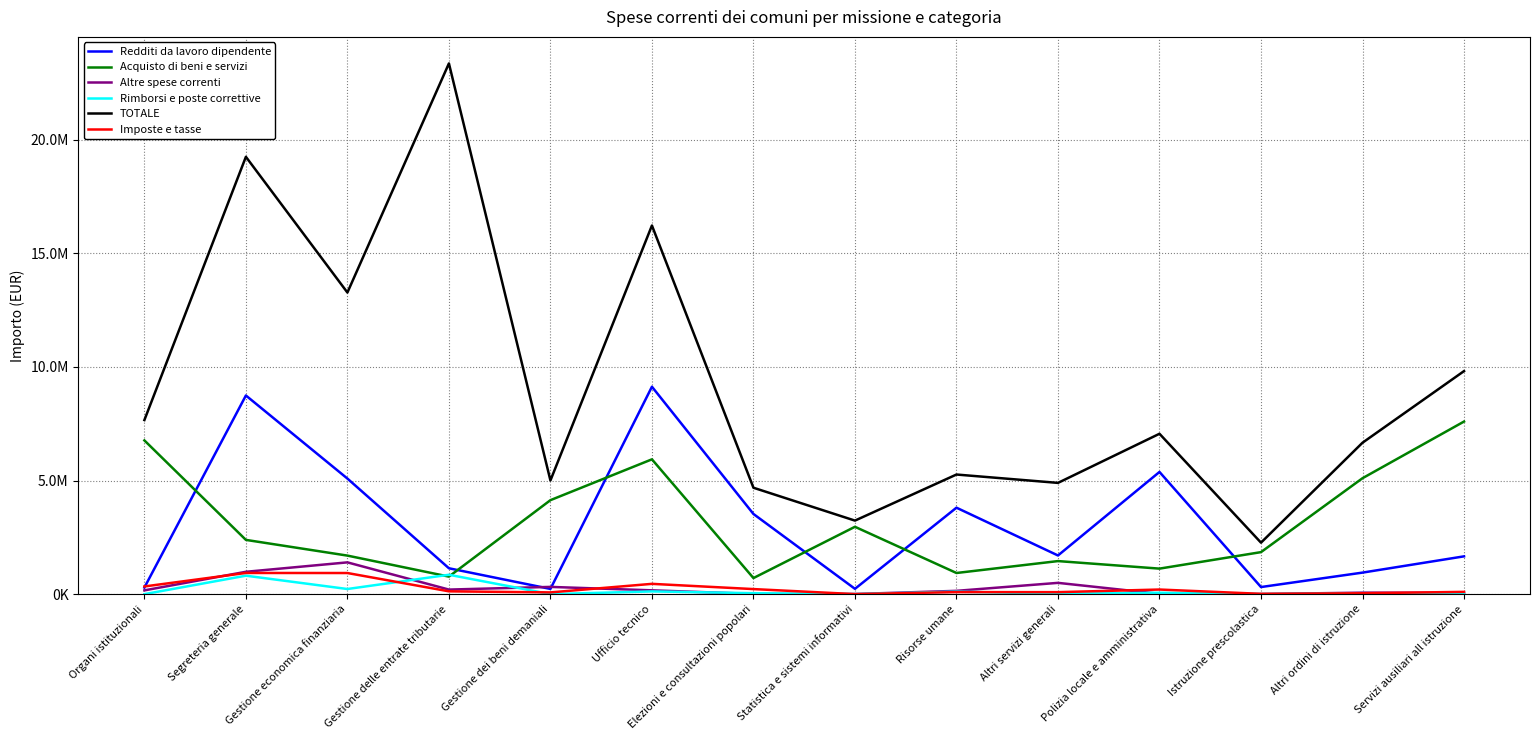

Reading right to left, extract all data points from this chart.

Redditi da lavoro dipendente: Servizi ausiliari all istruzione=1663009.6	Altri ordini di istruzione=947492.7	Istruzione prescolastica=312556.2	Polizia locale e amministrativa=5376552.1	Altri servizi generali=1701581.0	Risorse umane=3804253.0	Statistica e sistemi informativi=233990.9	Elezioni e consultazioni popolari=3527526.6	Ufficio tecnico=9126199.5	Gestione dei beni demaniali=229690.8	Gestione delle entrate tributarie=1138723.0	Gestione economica finanziaria=5085955.6	Segreteria generale=8740409.9	Organi istituzionali=289976.3
Acquisto di beni e servizi: Servizi ausiliari all istruzione=7594063.1	Altri ordini di istruzione=5100869.6	Istruzione prescolastica=1848803.1	Polizia locale e amministrativa=1122891.9	Altri servizi generali=1454761.1	Risorse umane=930734.2	Statistica e sistemi informativi=2963689.7	Elezioni e consultazioni popolari=707395.4	Ufficio tecnico=5932013.2	Gestione dei beni demaniali=4135082.5	Gestione delle entrate tributarie=771936.4	Gestione economica finanziaria=1695988.4	Segreteria generale=2387165.2	Organi istituzionali=6764724.2
Altre spese correnti: Servizi ausiliari all istruzione=56217.6	Altri ordini di istruzione=65993.6	Istruzione prescolastica=4737.0	Polizia locale e amministrativa=14992.9	Altri servizi generali=496684.4	Risorse umane=145510.0	Statistica e sistemi informativi=5843.0	Elezioni e consultazioni popolari=10680.9	Ufficio tecnico=168153.0	Gestione dei beni demaniali=319056.9	Gestione delle entrate tributarie=200971.6	Gestione economica finanziaria=1398326.7	Segreteria generale=983623.4	Organi istituzionali=166176.9
Rimborsi e poste correttive: Servizi ausiliari all istruzione=12594.9	Altri ordini di istruzione=43071.0	Istruzione prescolastica=927.0	Polizia locale e amministrativa=60192.6	Altri servizi generali=20391.0	Risorse umane=111022.7	Statistica e sistemi informativi=0.0	Elezioni e consultazioni popolari=41871.8	Ufficio tecnico=119777.2	Gestione dei beni demaniali=1744.0	Gestione delle entrate tributarie=853039.2	Gestione economica finanziaria=226004.5	Segreteria generale=812060.6	Organi istituzionali=0.0
TOTALE: Servizi ausiliari all istruzione=9814005.8	Altri ordini di istruzione=6662604.5	Istruzione prescolastica=2265182.6	Polizia locale e amministrativa=7056747.3	Altri servizi generali=4895309.4	Risorse umane=5263002.8	Statistica e sistemi informativi=3235854.3	Elezioni e consultazioni popolari=4681918.9	Ufficio tecnico=16219338.2	Gestione dei beni demaniali=5001662.0	Gestione delle entrate tributarie=23351001.4	Gestione economica finanziaria=13270570.0	Segreteria generale=19242212.9	Organi istituzionali=7659107.5
Imposte e tasse: Servizi ausiliari all istruzione=100406.3	Altri ordini di istruzione=39421.7	Istruzione prescolastica=13827.9	Polizia locale e amministrativa=203137.6	Altri servizi generali=87869.4	Risorse umane=89990.4	Statistica e sistemi informativi=1592.0	Elezioni e consultazioni popolari=222882.9	Ufficio tecnico=453069.0	Gestione dei beni demaniali=76873.5	Gestione delle entrate tributarie=123896.2	Gestione economica finanziaria=929378.1	Segreteria generale=932187.8	Organi istituzionali=338106.7